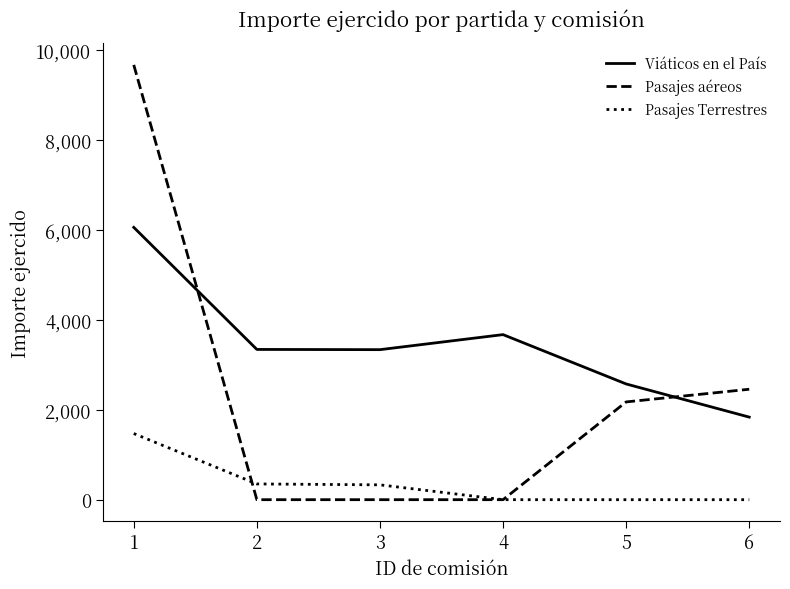

What is the sum of all Pasajes Terrestres values?

2151.1